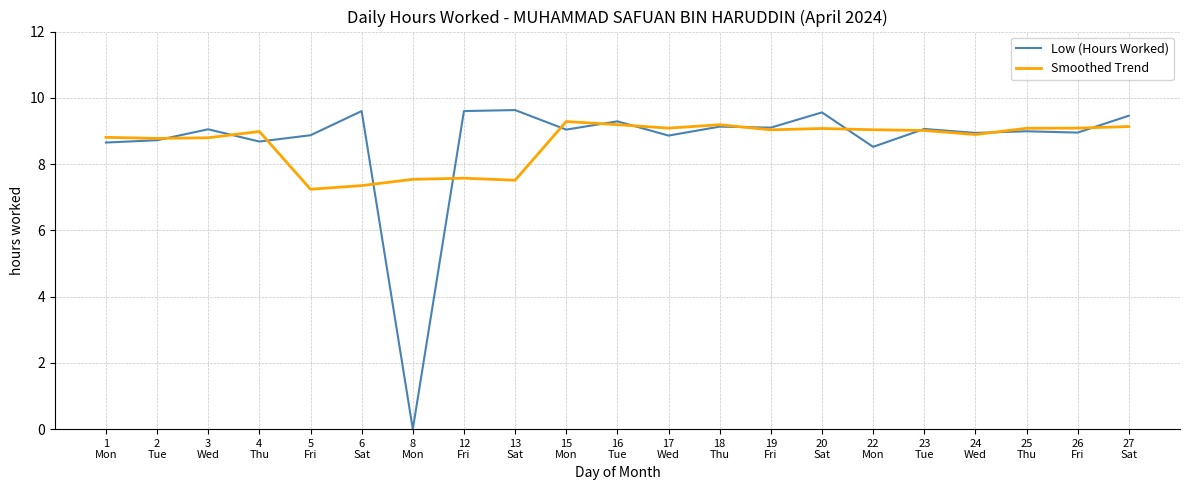

The value of Low (Hours Worked) at 16
Tue is 12.3. True or false?

False